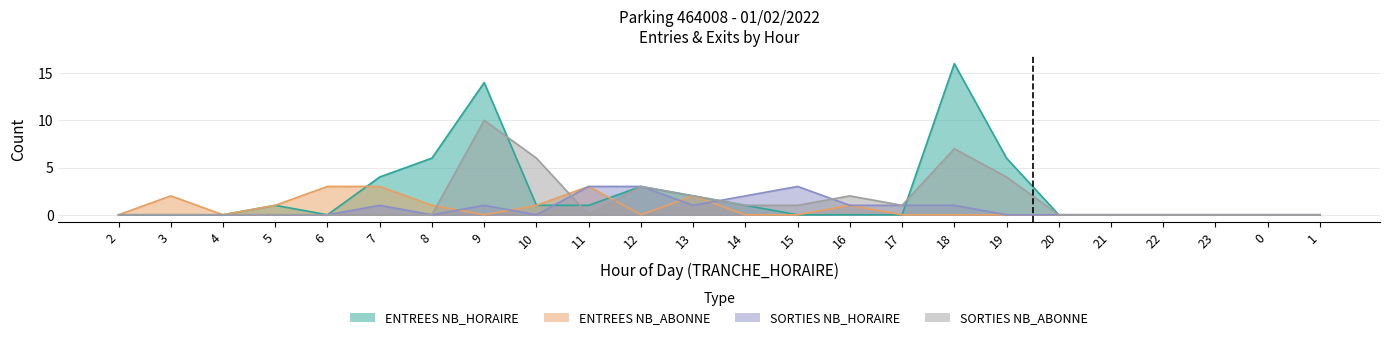

List the labels in order of ENTREES NB_HORAIRE value, smallest first.

2, 3, 4, 6, 15, 16, 17, 20, 21, 22, 23, 0, 1, 5, 10, 11, 14, 13, 12, 7, 8, 19, 9, 18